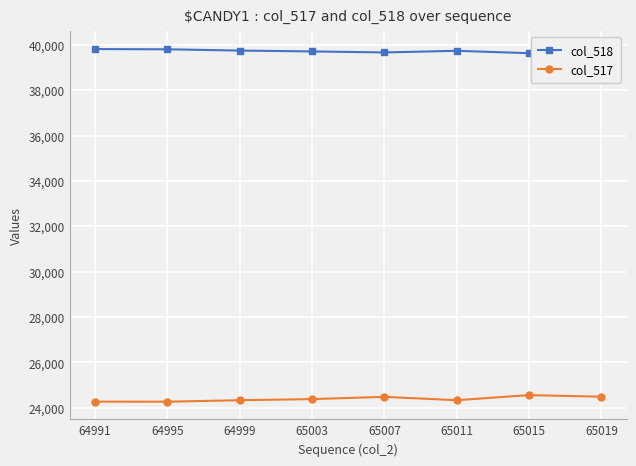

Rank the series by their average value, from highest to lowest.

col_518, col_517